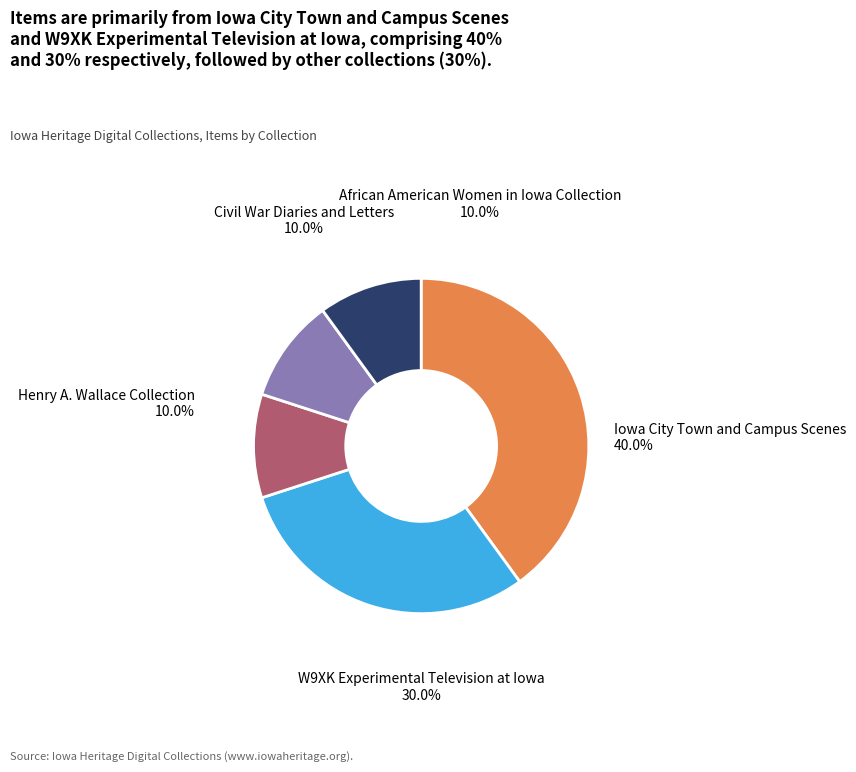

Is there a majority slice in this chart?

No